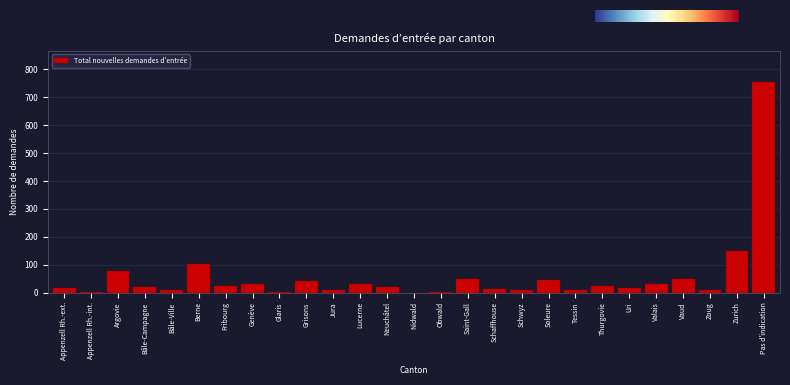

Where is the data nearest to the value 377?

Zurich